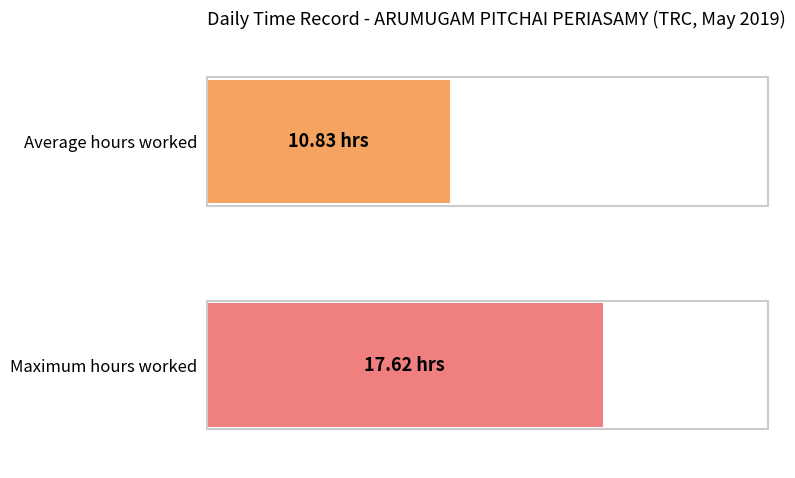

The chart shows a value of 19.1 at 17. True or false?

False